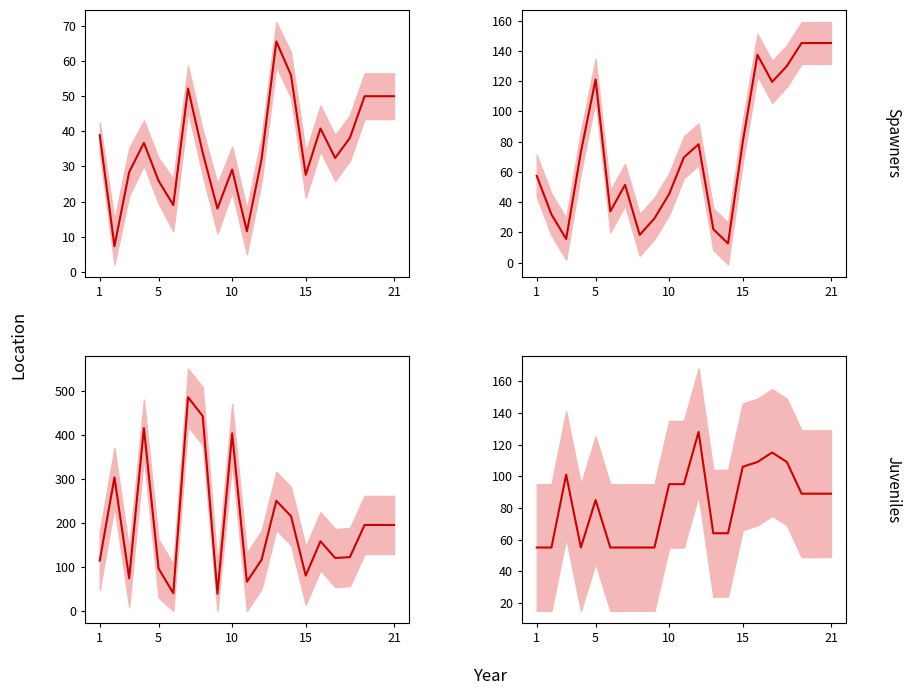

What is the average value?

82